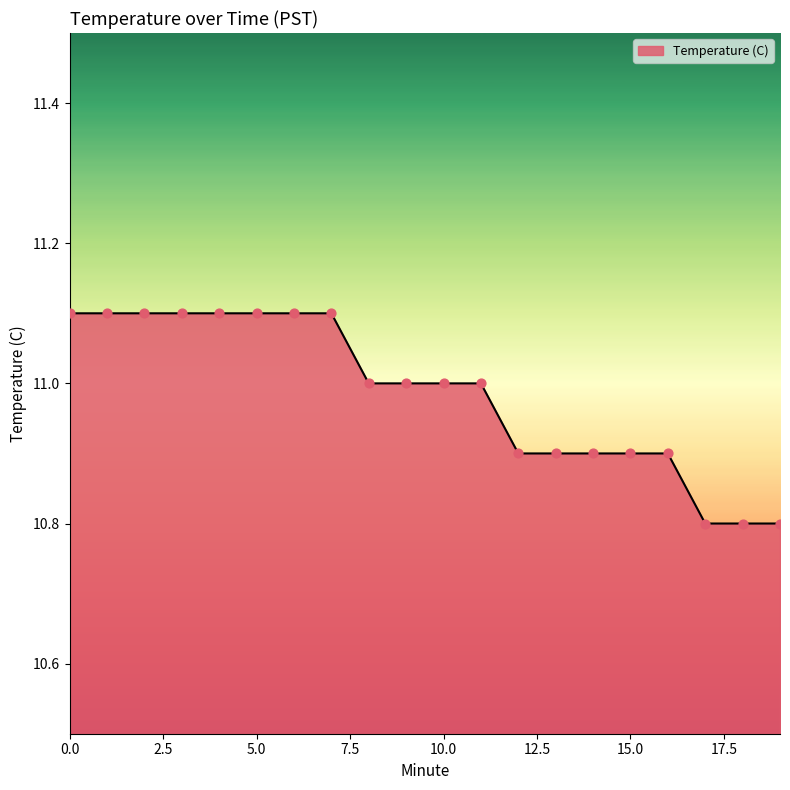

What is the minimum value shown in the chart?

10.8